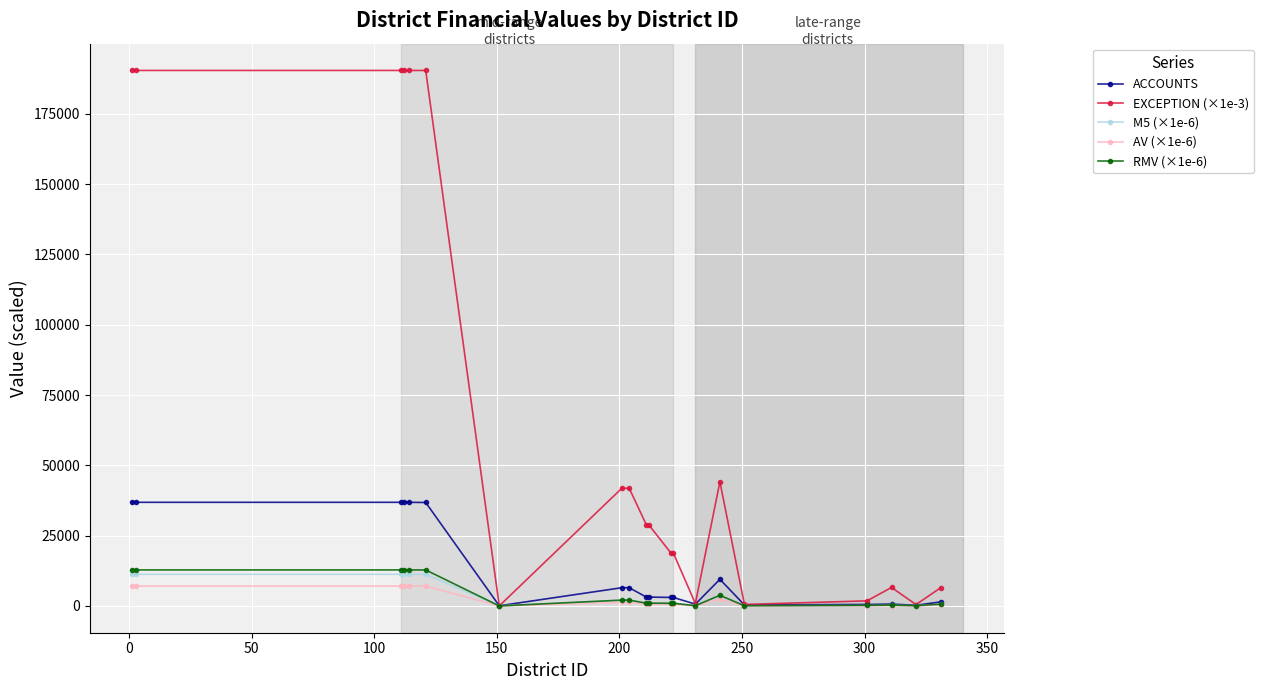

What are all the series names shown in the legend?

ACCOUNTS, EXCEPTION (×1e-3), M5 (×1e-6), AV (×1e-6), RMV (×1e-6)